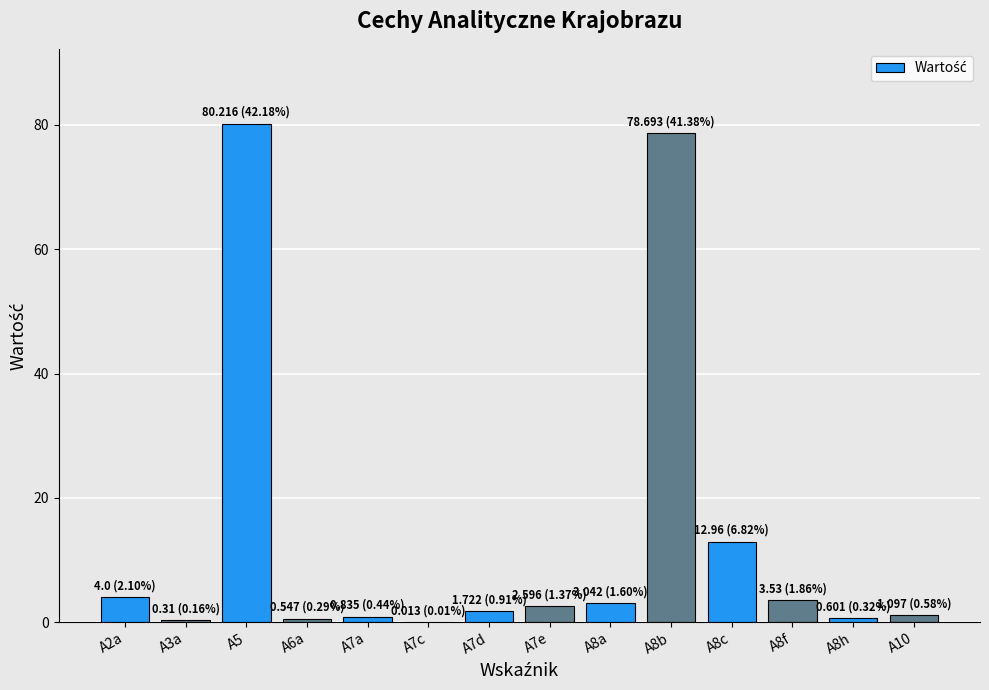

What is the sum of all values?

190.2